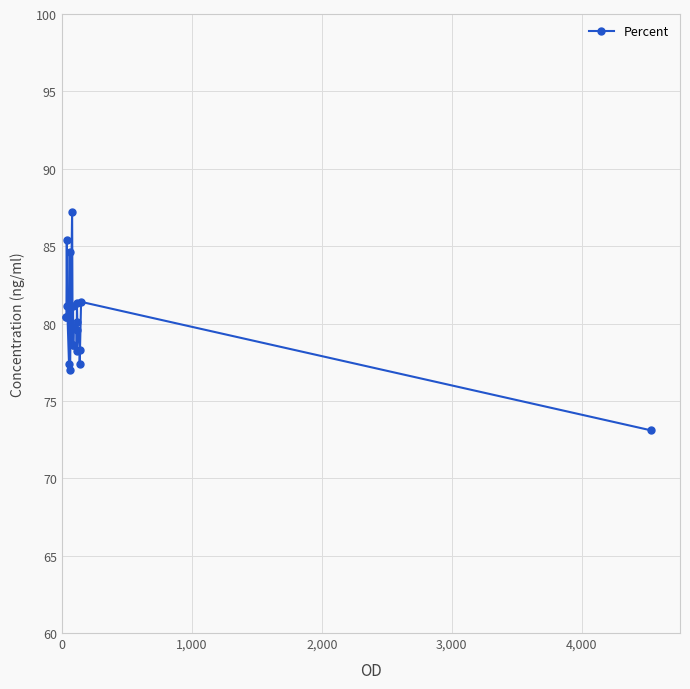

How many interior local valleys (lower than both neighbors) does the data have?

6